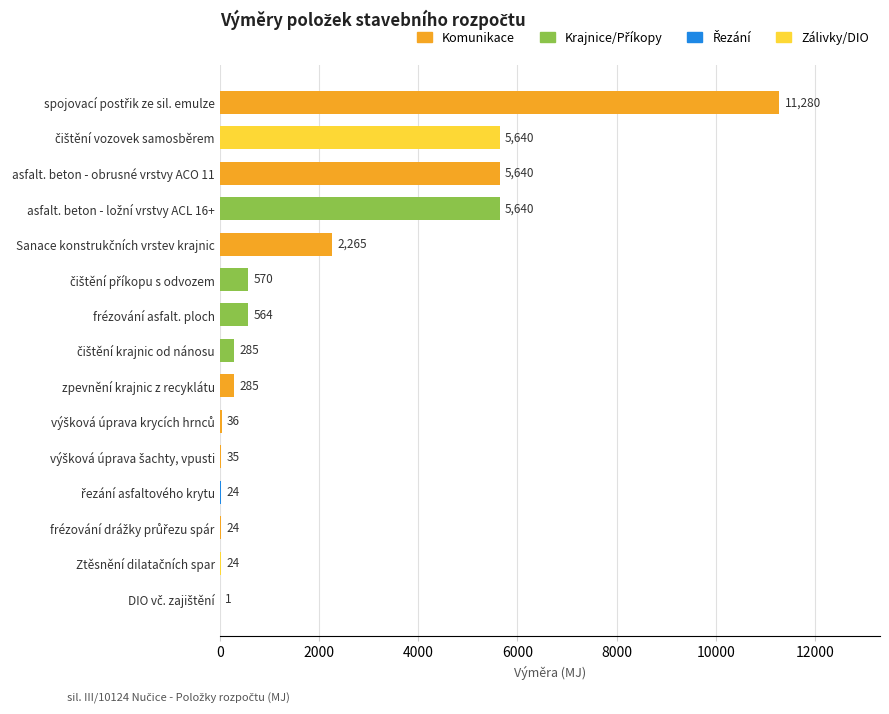

What is the maximum value shown in the chart?

11280